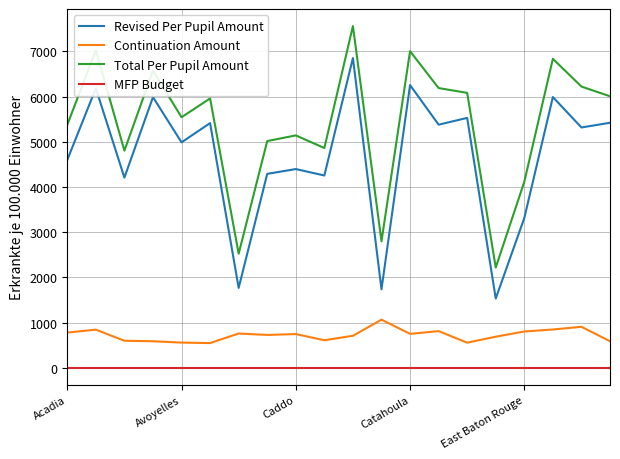

True or false: Total Per Pupil Amount and Continuation Amount cross at least once.

False